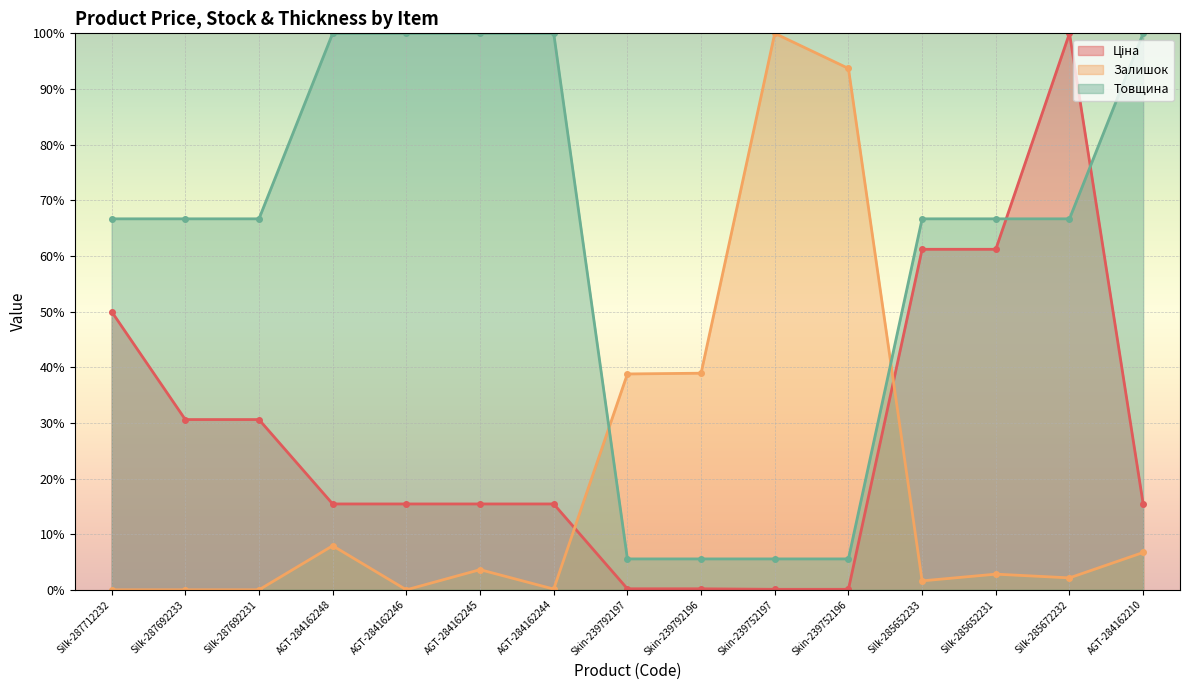

Which category has the lowest value across all series?

Silk-287712232